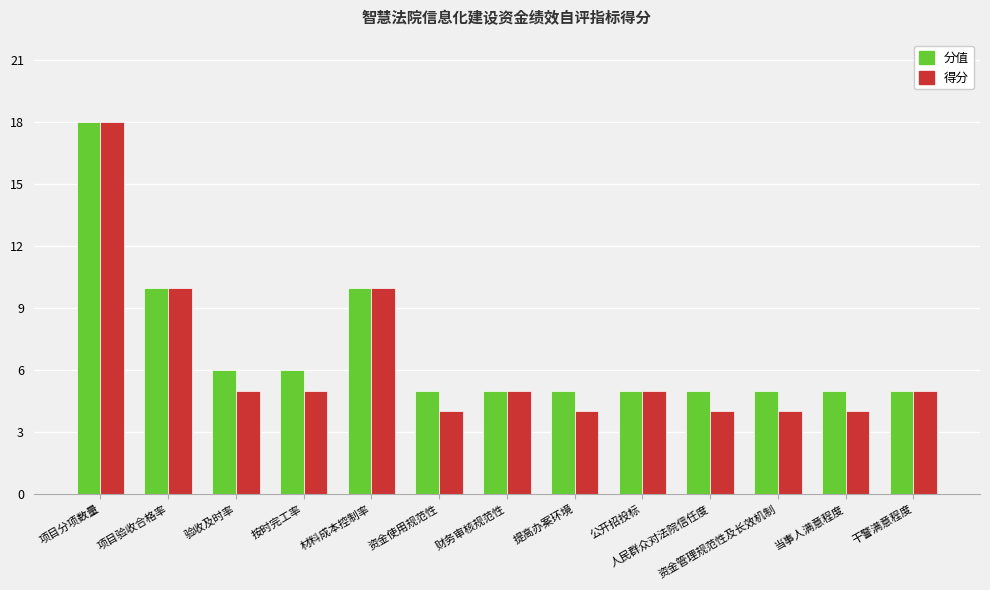

What is the minimum value for 得分?

4